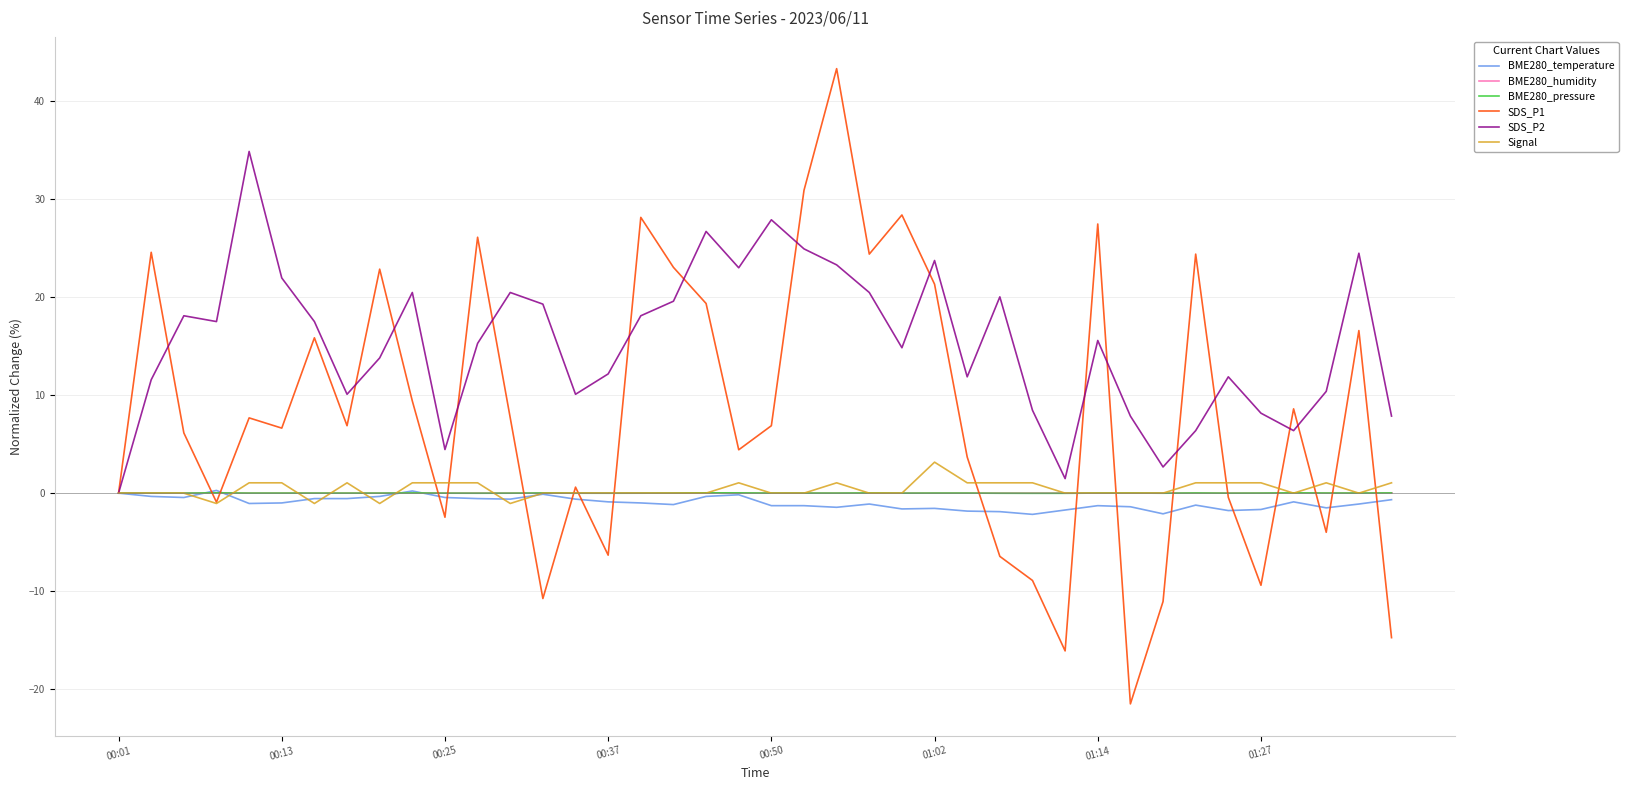

Which series has the widest spread of values?

SDS_P1